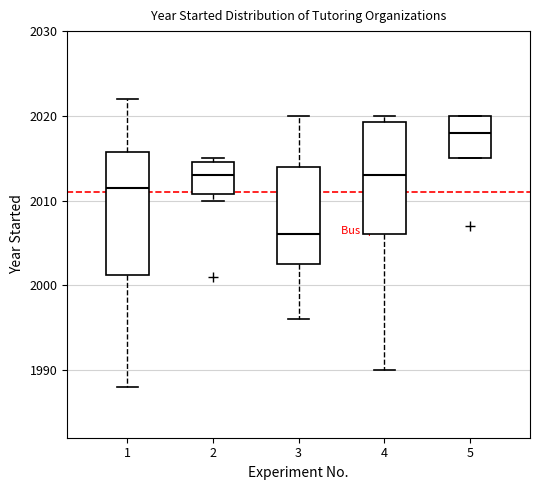

Reading left to right, transcribe this box plot: for each box, give where its median line is, the range the box spans, and where its two whiskers end, as read against the y-axis. The values are not printed on the chart, so give them approximately, as read against the axis.

1: median 2012, box 2001 to 2016, whiskers 1988 to 2022
2: median 2013, box 2011 to 2015, whiskers 2010 to 2015 (just above the box's upper edge)
3: median 2006, box 2003 to 2014, whiskers 1996 to 2020
4: median 2013, box 2006 to 2019, whiskers 1990 to 2020
5: median 2018, box 2015 to 2020, whiskers 2015 to 2020